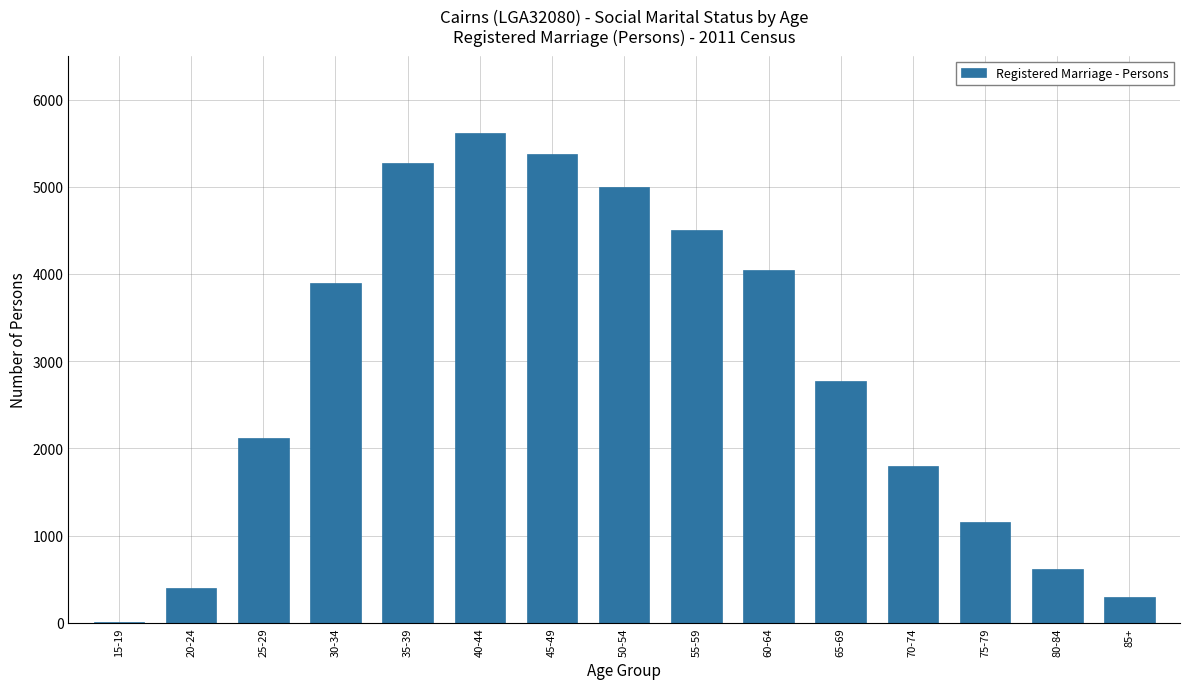

What is the approximate value at 40-44?

5615